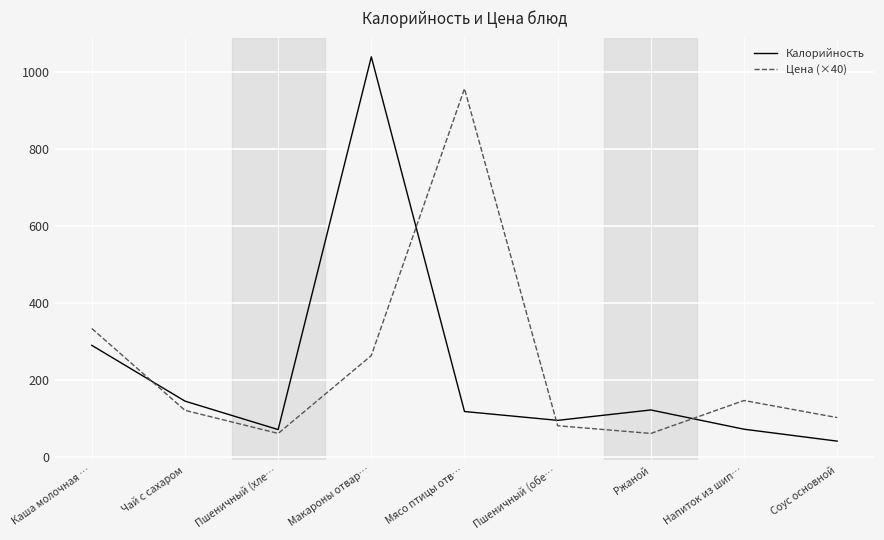

Rank the series by their maximum value, from lowest to highest.

Цена (×40), Калорийность